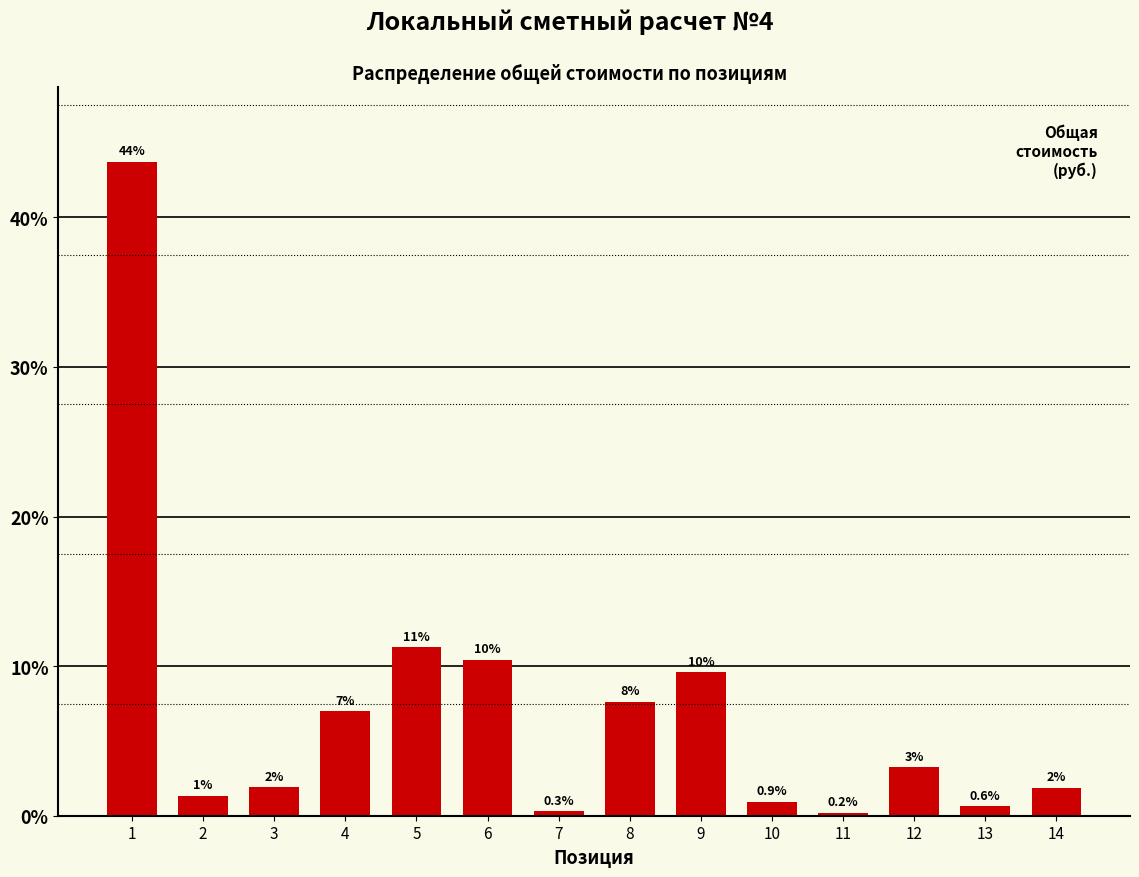

How many bars are there in total?

14